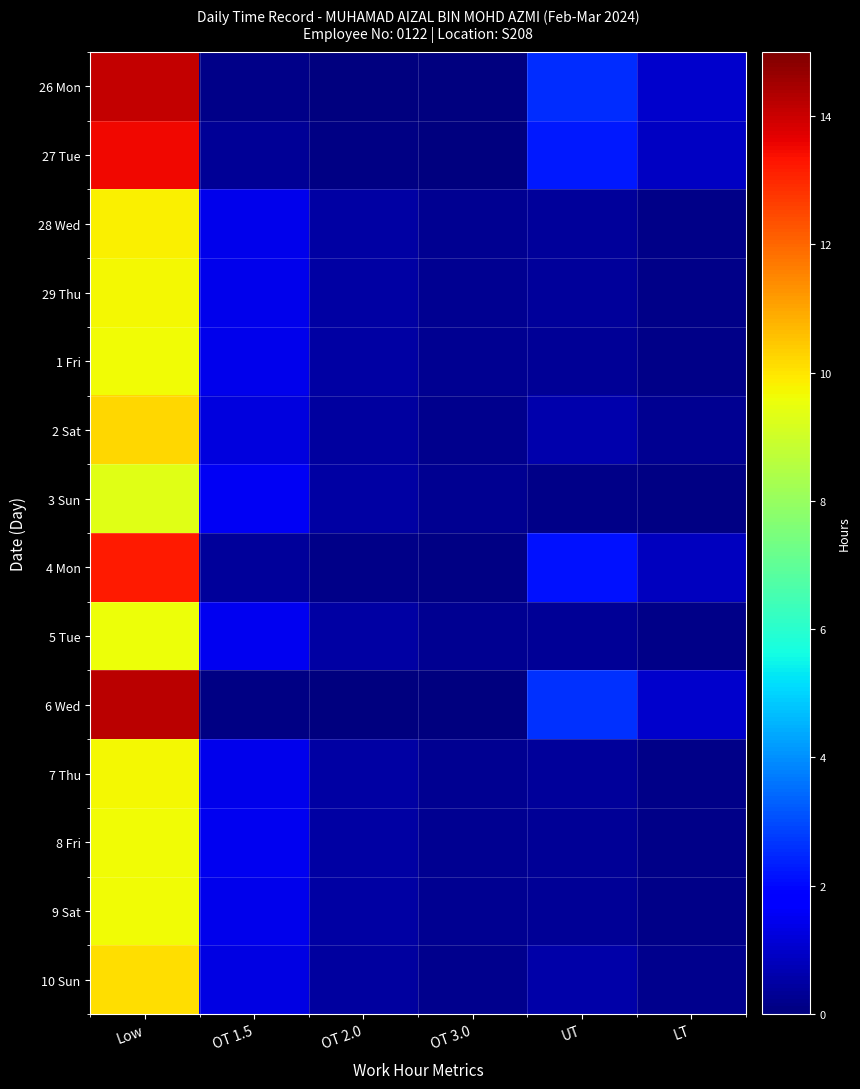

At which category is the sum across all series the highest?

Low